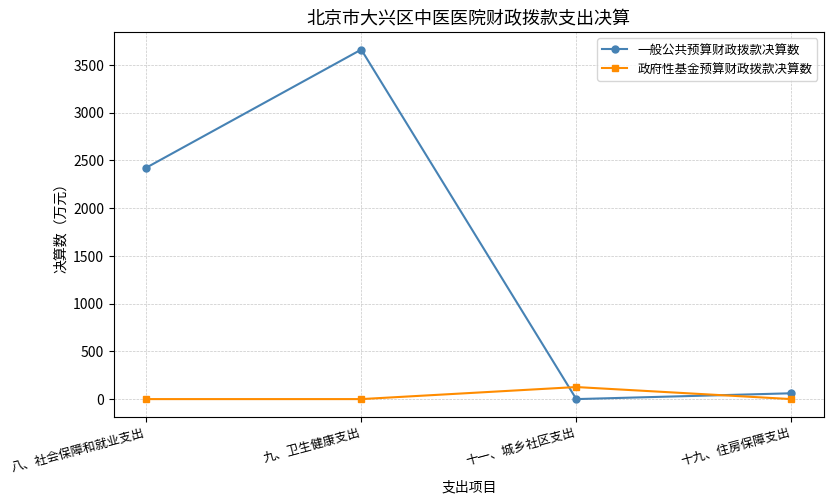

True or false: 政府性基金预算财政拨款决算数 has more than 1 interior local peaks.

False